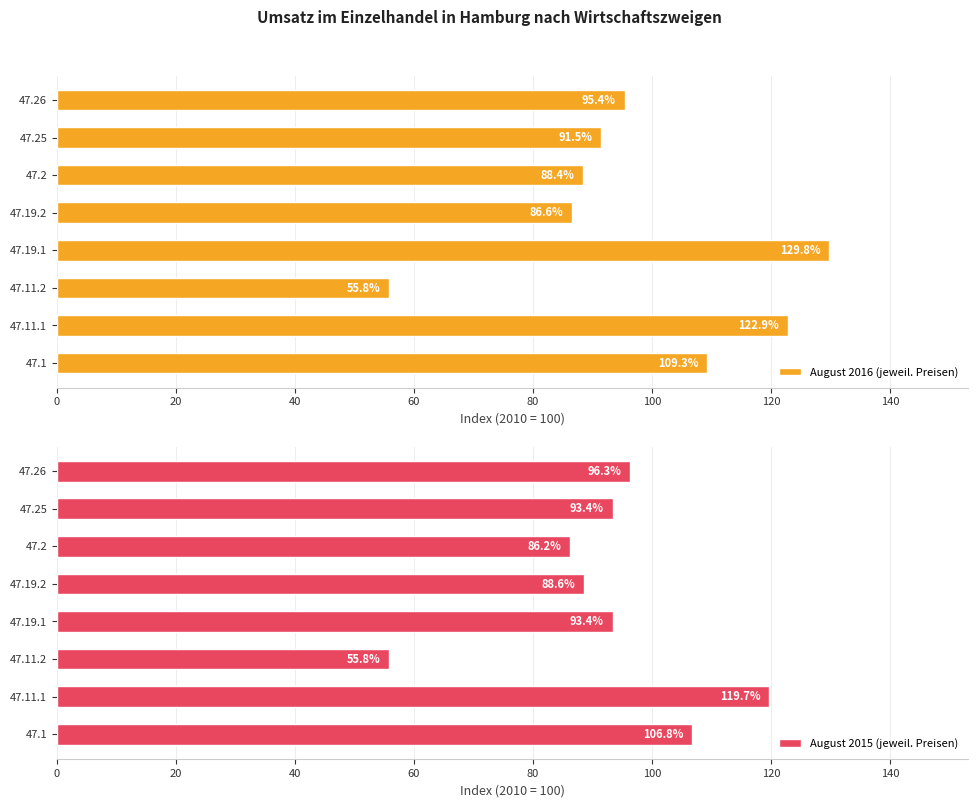

What is the highest value of the August 2016 (jeweil. Preisen) series?

129.8